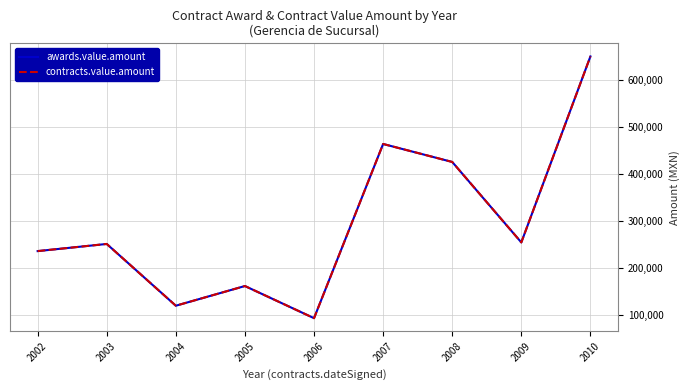

True or false: awards.value.amount and contracts.value.amount cross at least once.

False